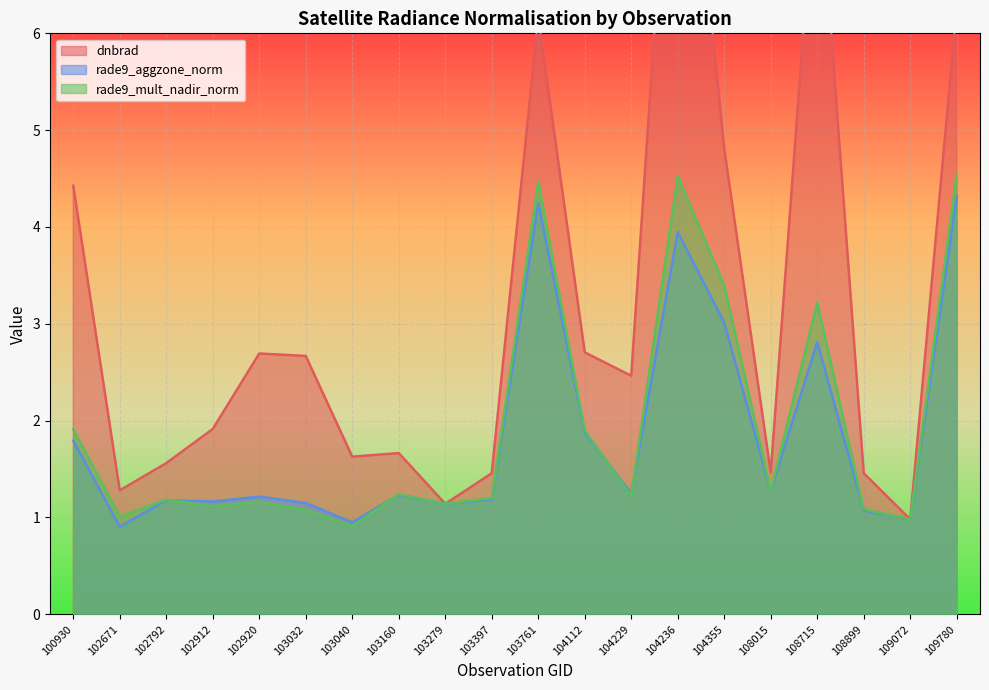

The value of rade9_aggzone_norm at 109072 is 1.7. True or false?

False